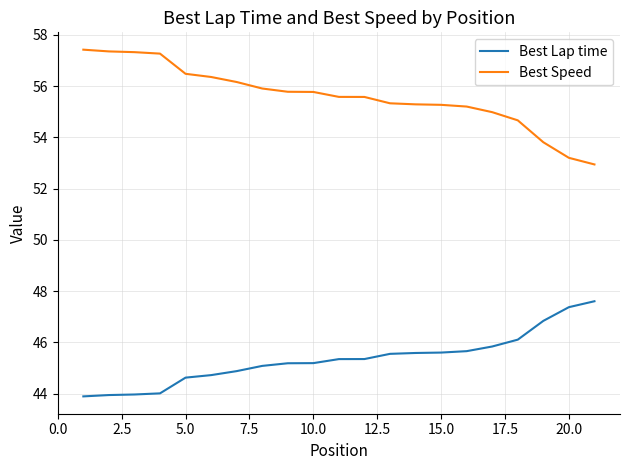

Which series has the largest total across all categories?

Best Speed